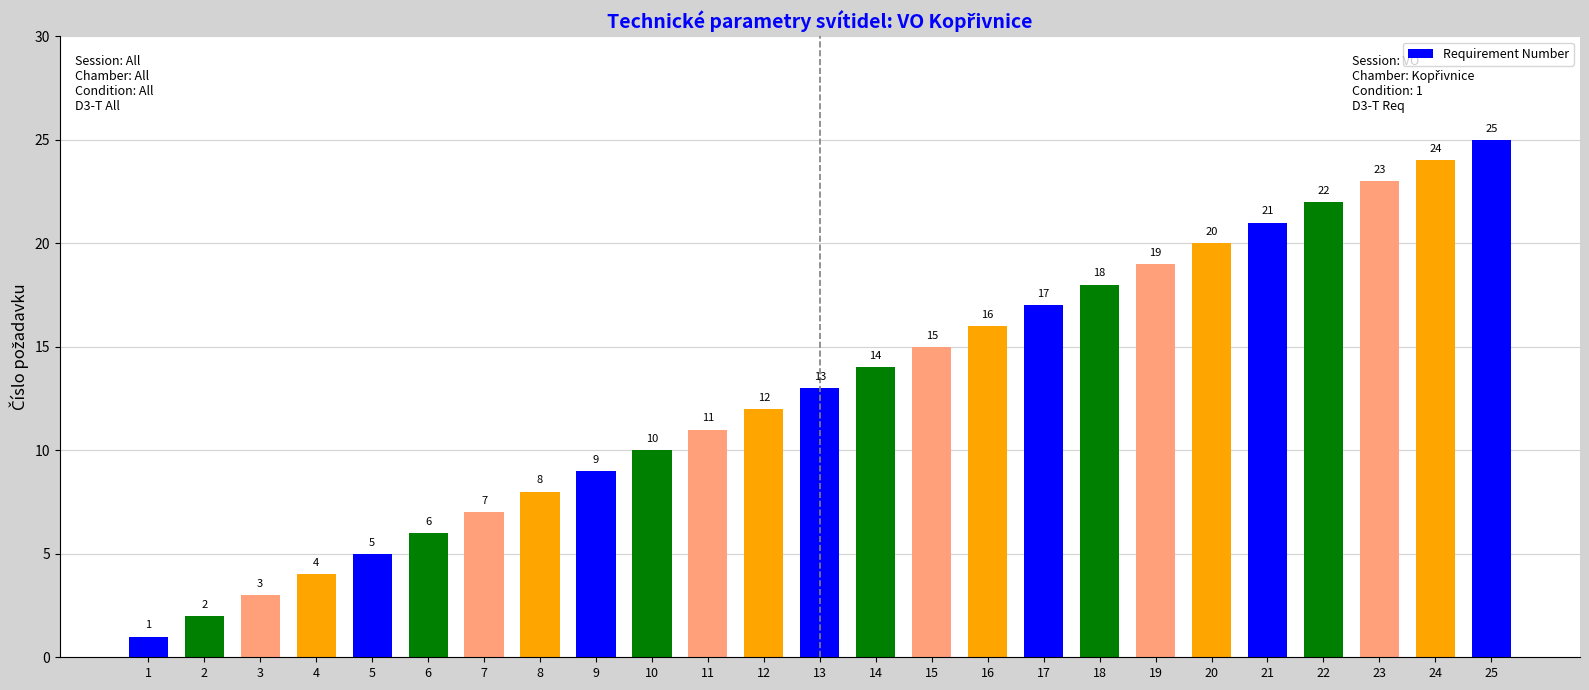

Read the value at 22, to the nearest 5.

20